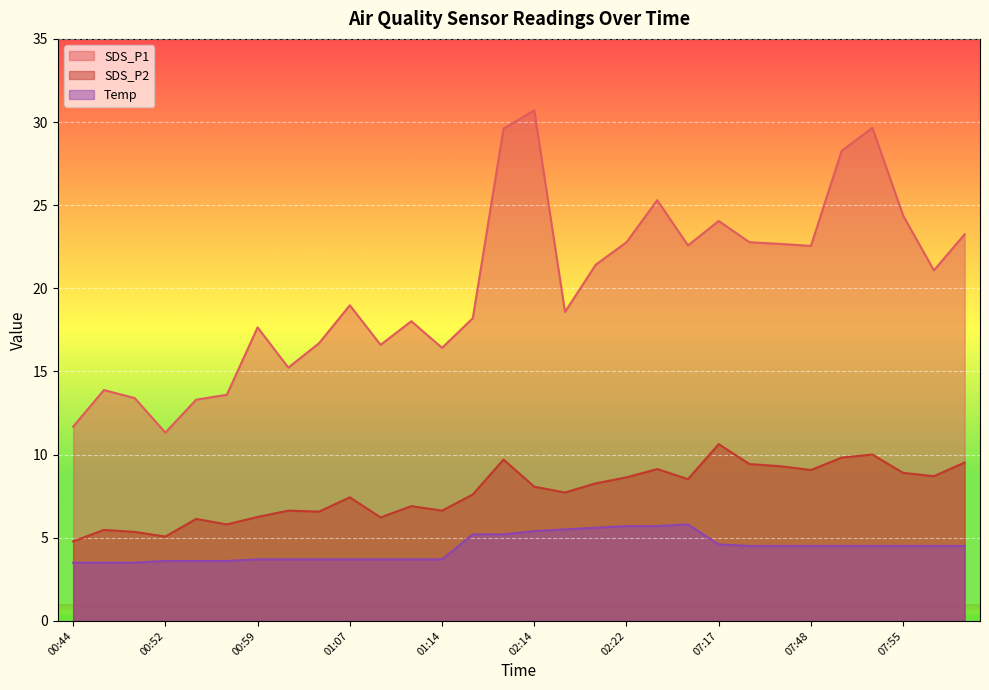

True or false: SDS_P2 and SDS_P1 cross at least once.

False